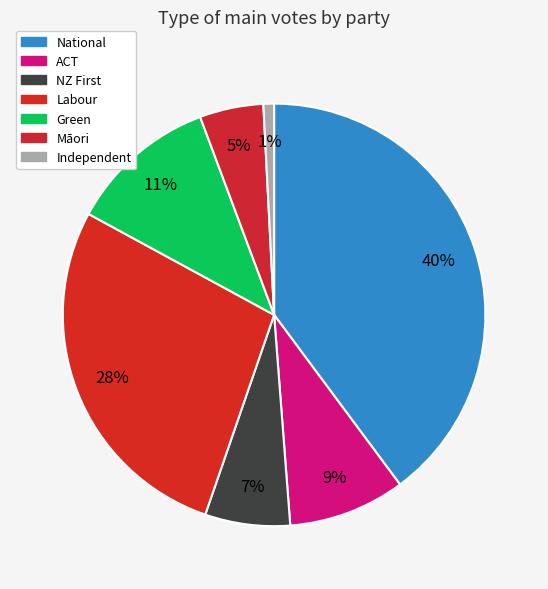

Count the number of slices in the pie.

7